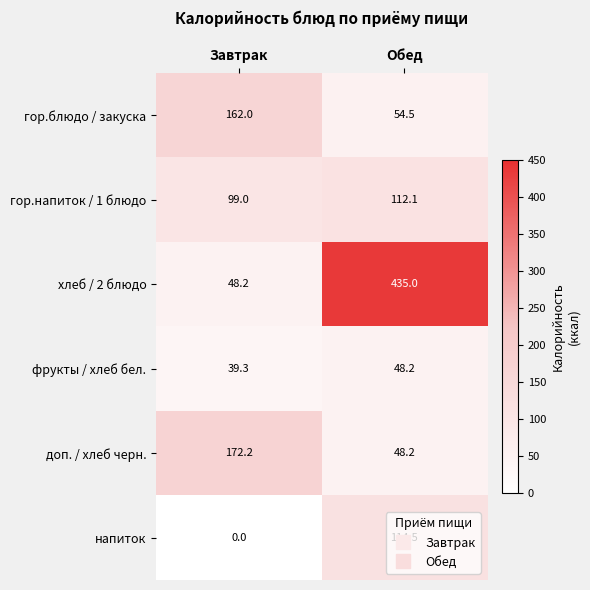

How many series are shown in this chart?

6